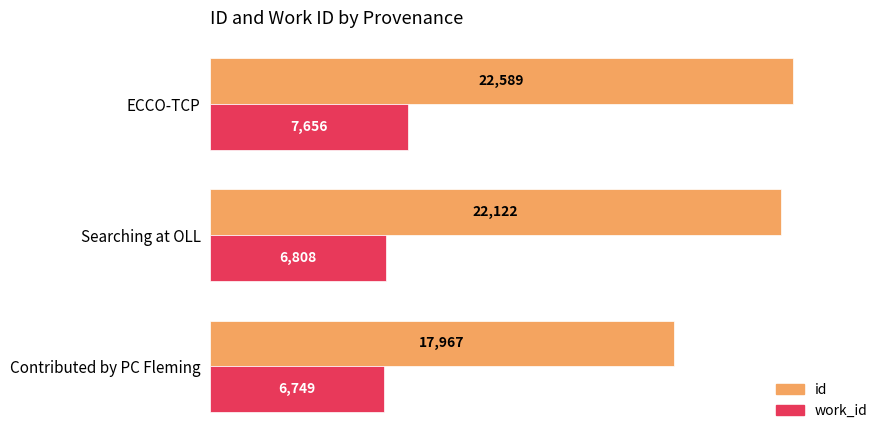

Which category has the highest value across all series?

ECCO-TCP